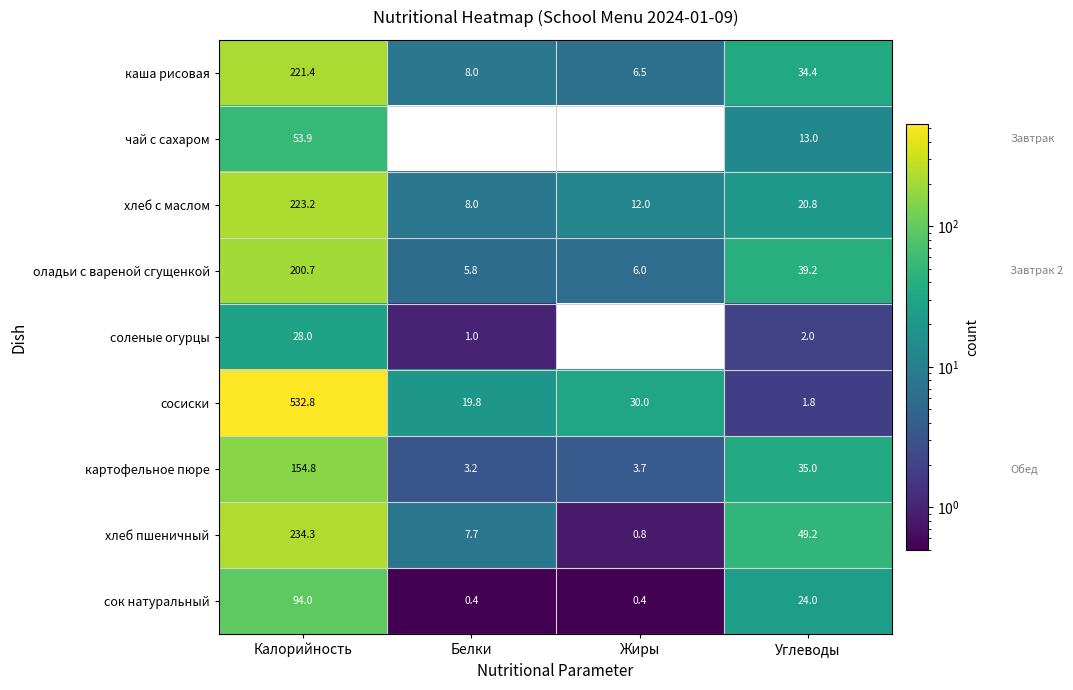

Which category has the highest value across all series?

Калорийность